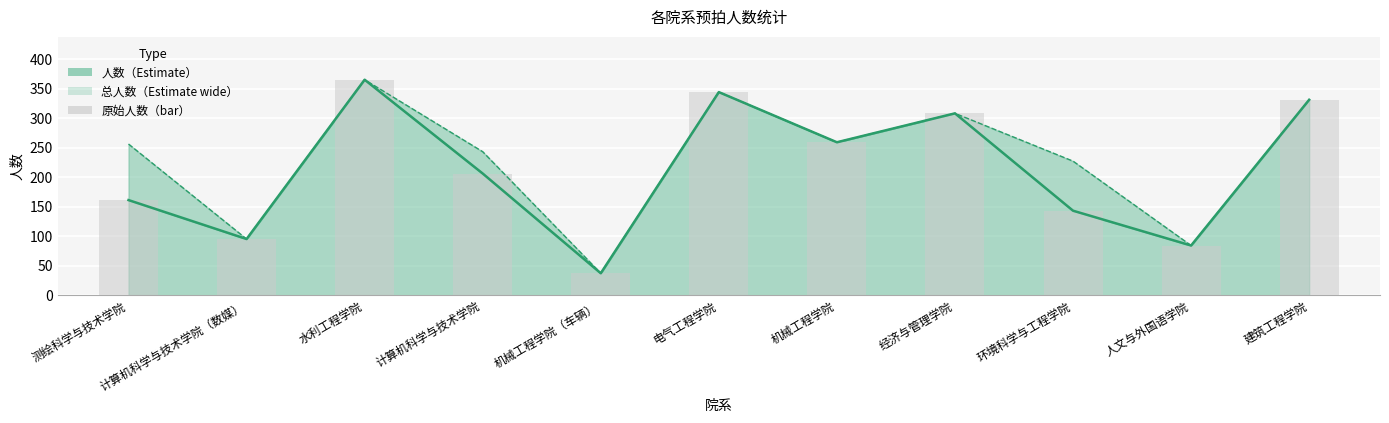

What is the label of the 5th bar from the right?

机械工程学院